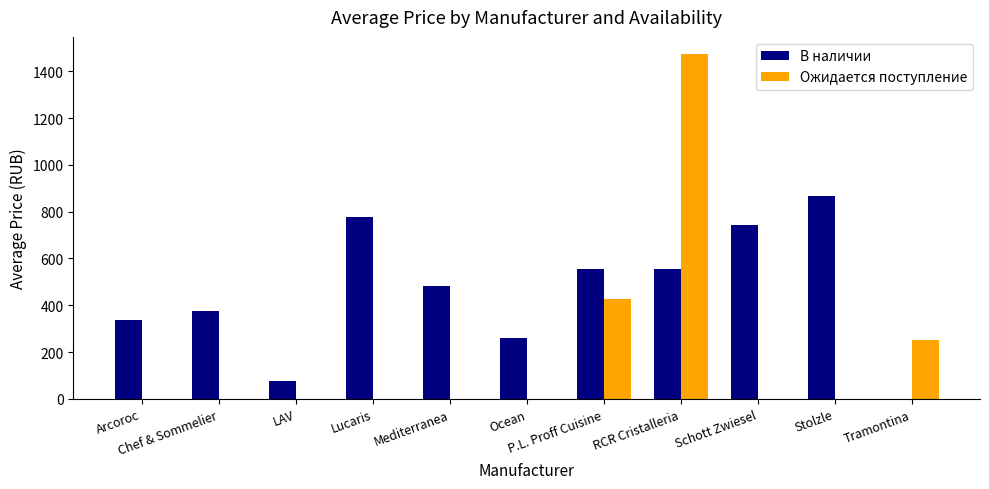

What is the highest value of the Ожидается поступление series?

1473.0